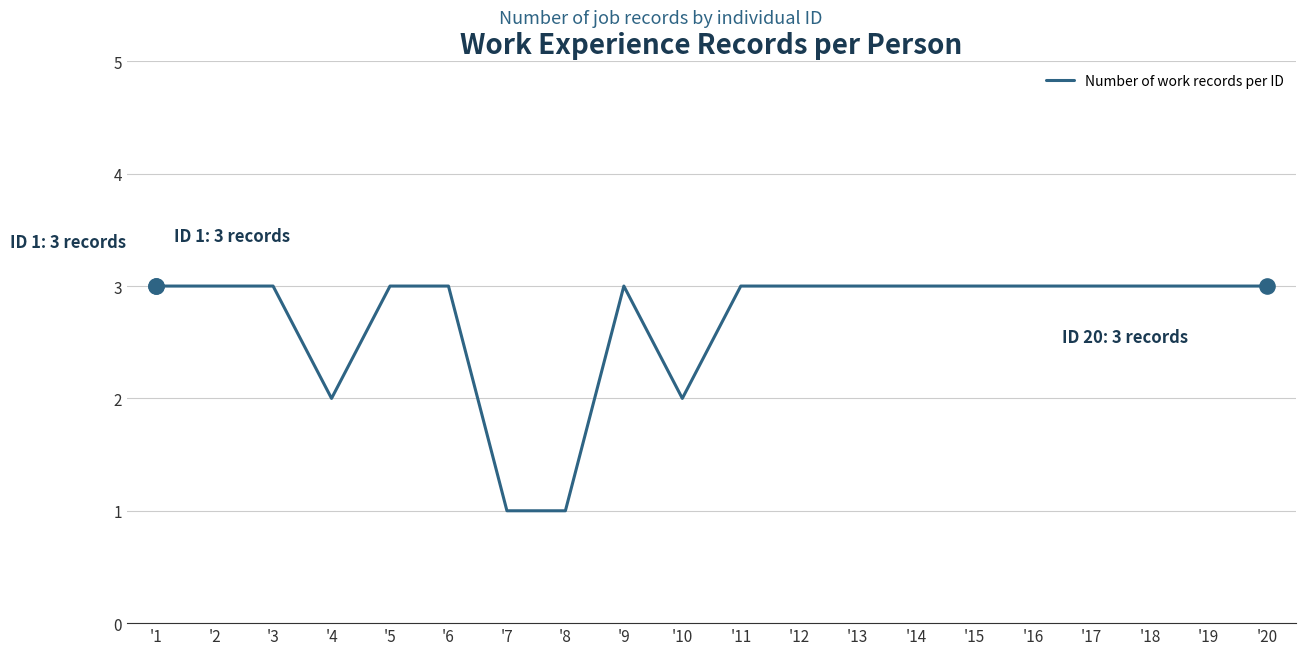

What is the ratio of the value at '12 to the value at '14?

1.0